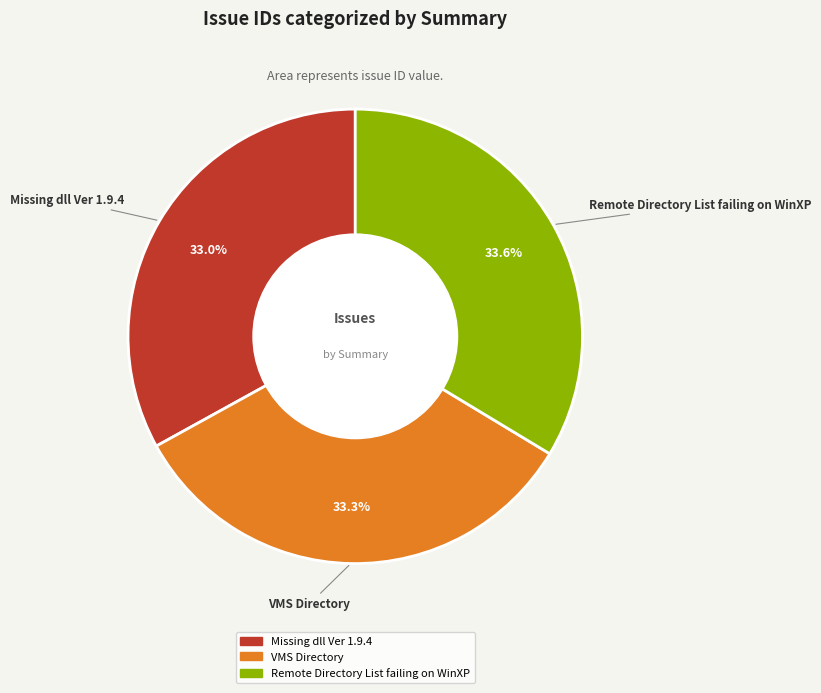

Count the number of slices in the pie.

3